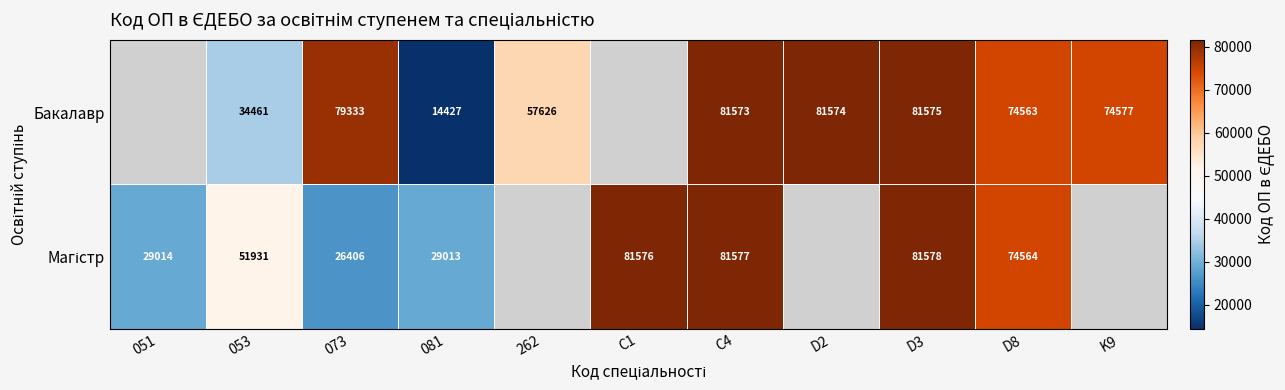

What is the difference between the highest and lowest values at 081?

14586